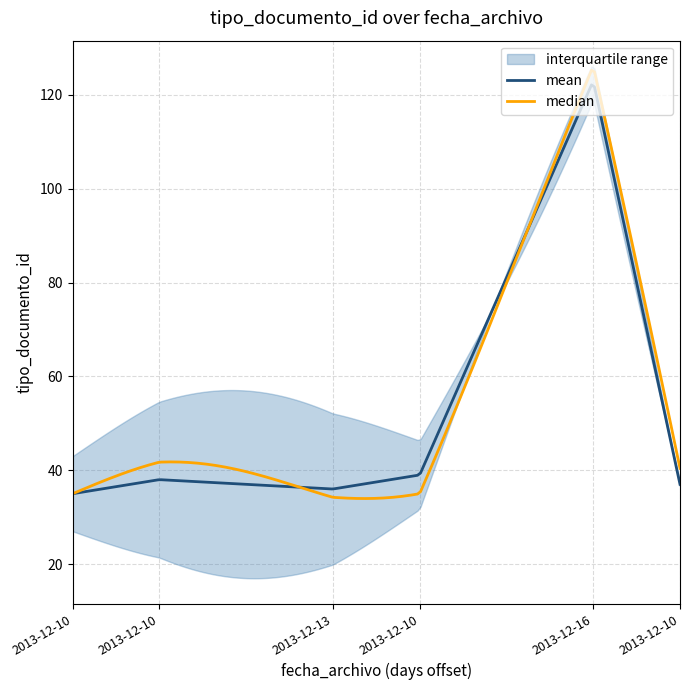

List the labels in order of value, smallest first.

2013-12-10, 2013-12-13, 2013-12-10, 2013-12-10, 2013-12-10, 2013-12-16